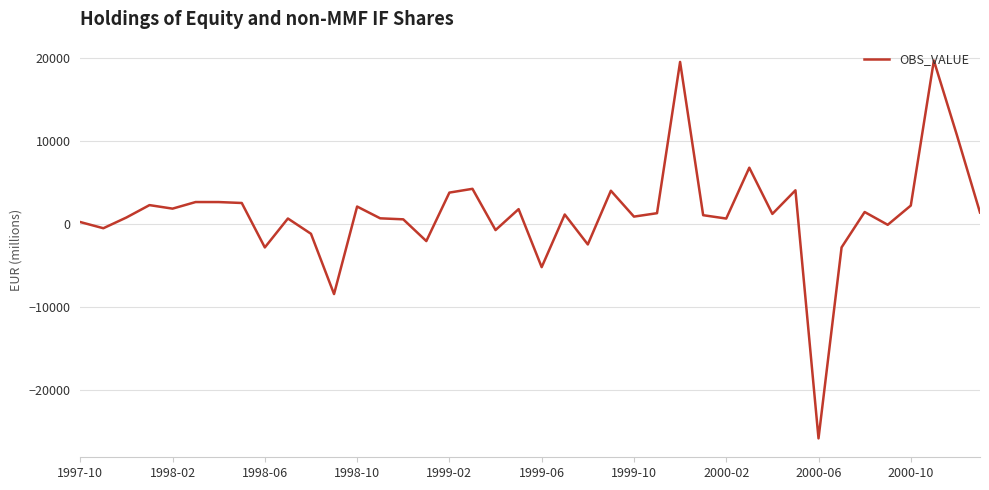

What is the difference between the maximum and minimum values?

45538.0